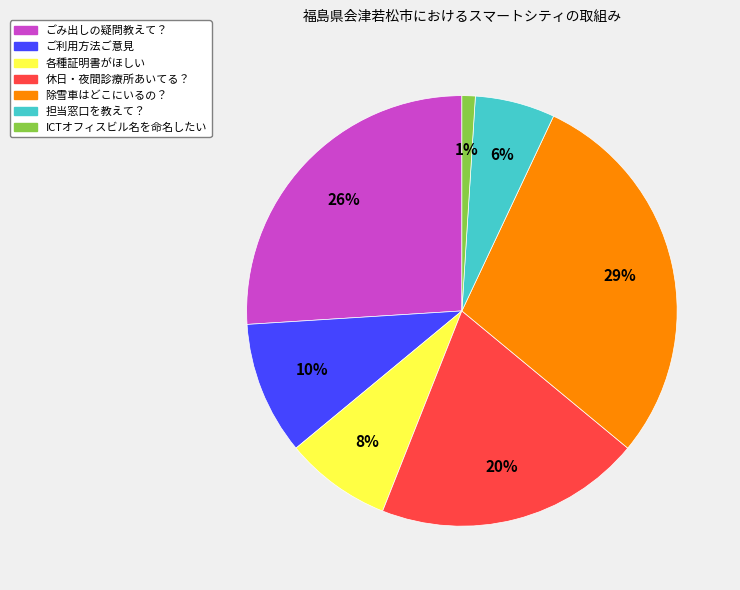

Is the sum of ごみ出しの疑問教えて？ and 休日・夜間診療所あいてる？ greater than half?

No